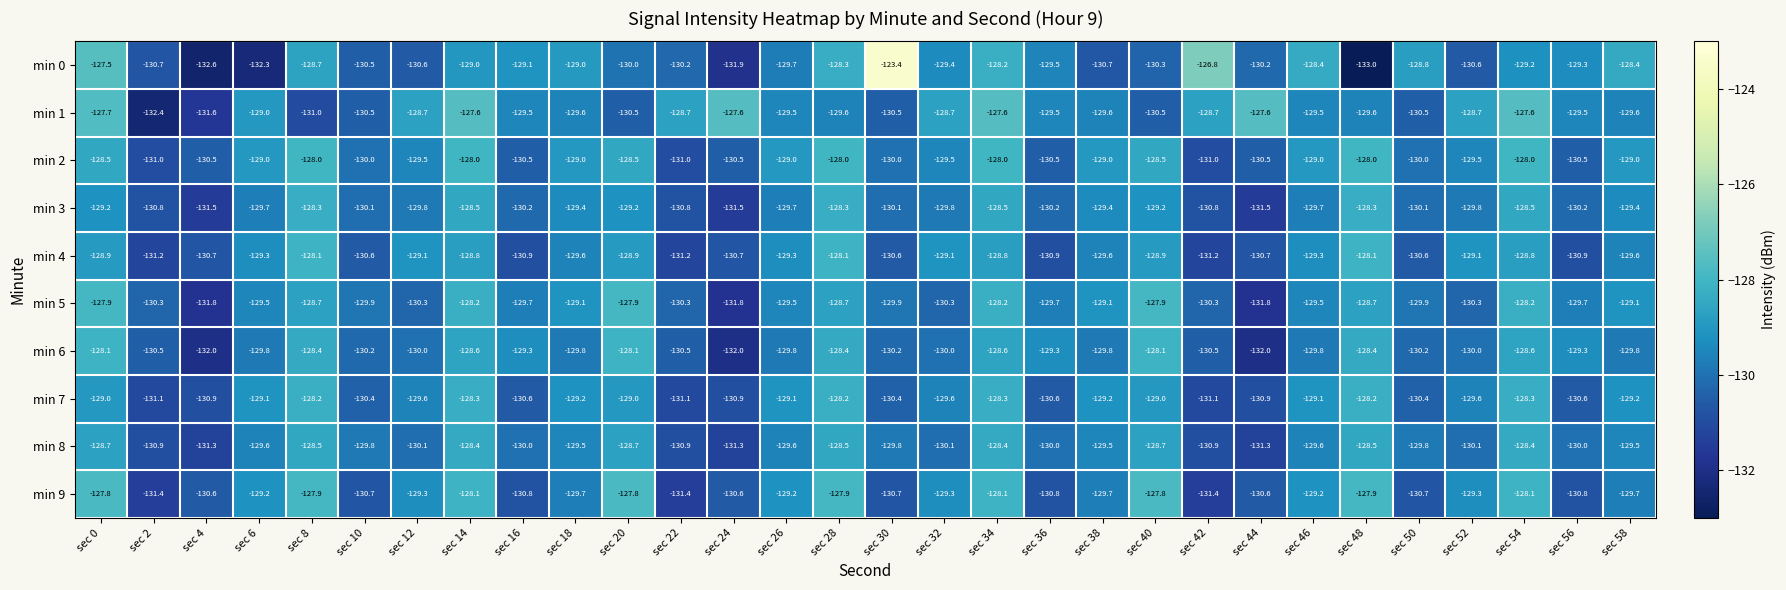

What is the maximum value shown in the chart?

-123.4